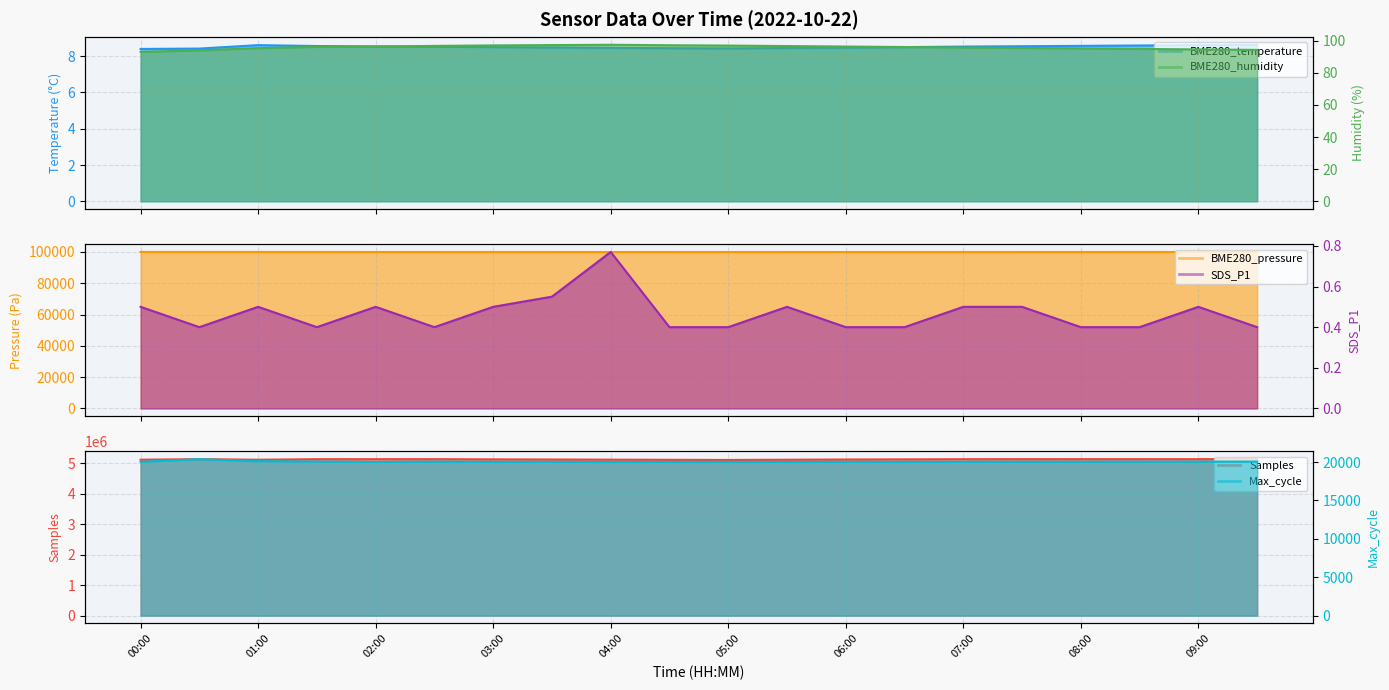

What is the sum of the SDS_P1 values at 07:00 and 07:30?

1.0